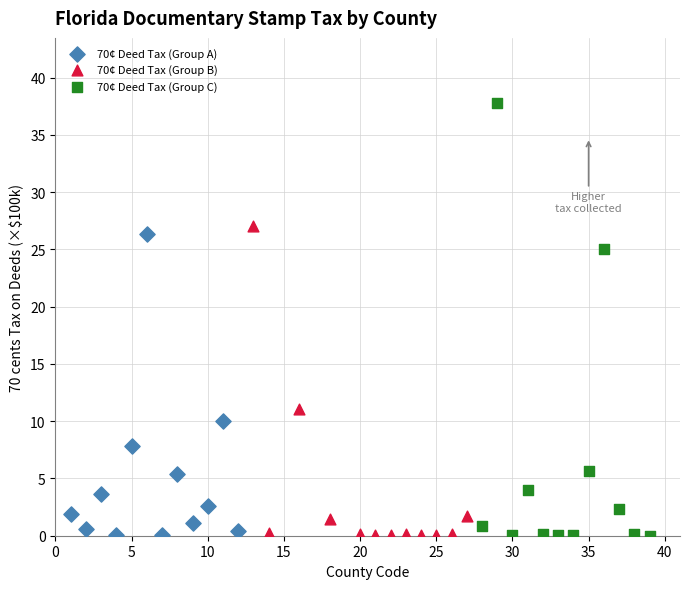

Which series contains the highest Y value?

70¢ Deed Tax (Group C)